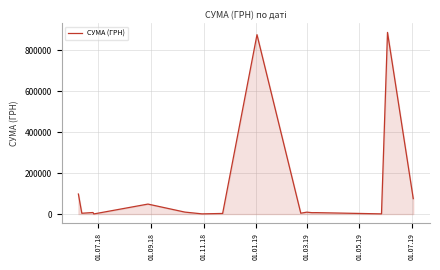

What is the maximum value shown in the chart?

888317.1